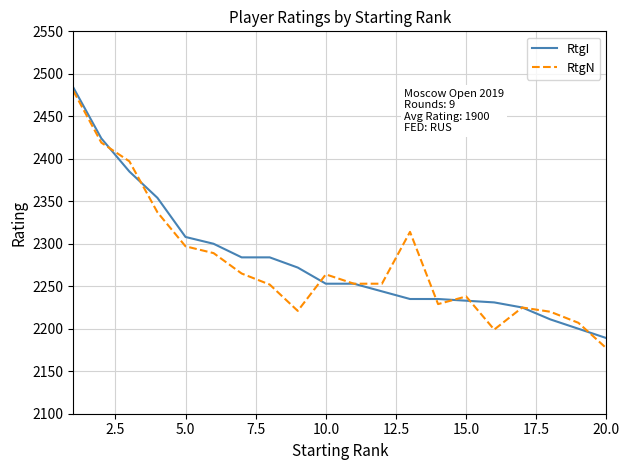

What is the maximum value shown in the chart?

2484